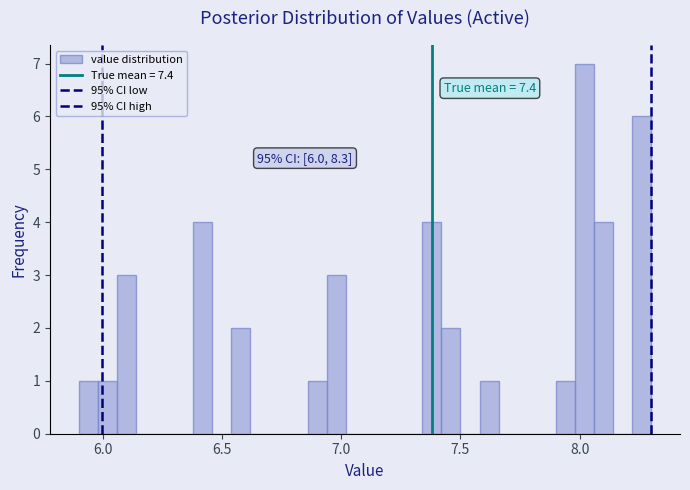

Around what value on the x-axis is the tallest bar? Give the approximate position of its centre, as read against the axis.

8.00